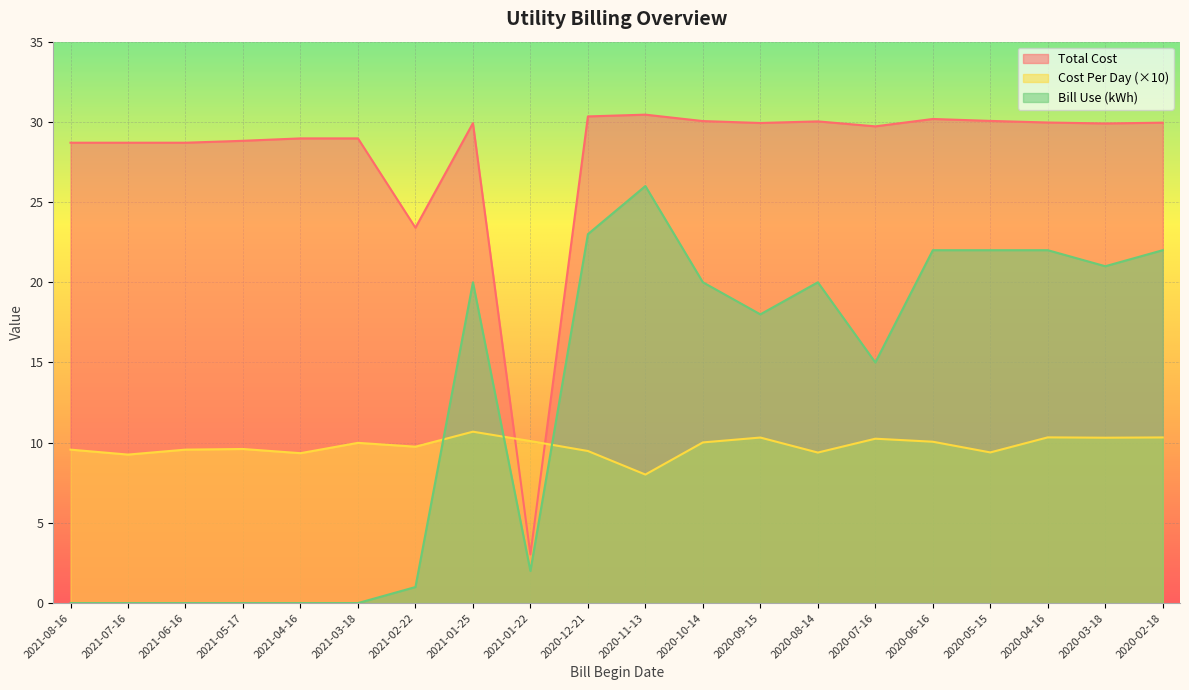

Which series has the largest total across all categories?

Total Cost